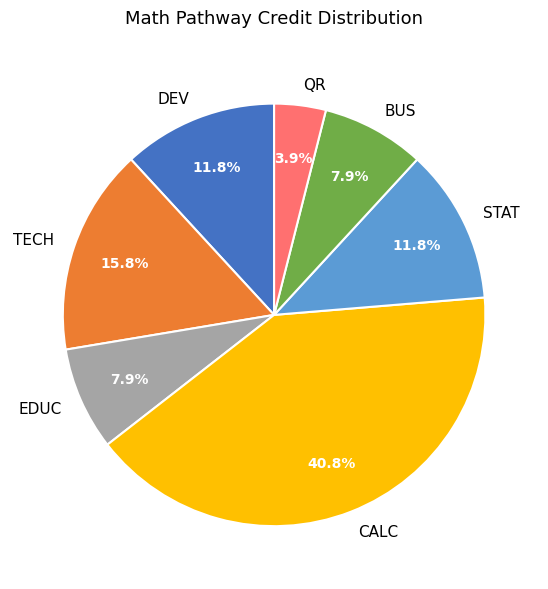

Does DEV represent more than half of the total?

No